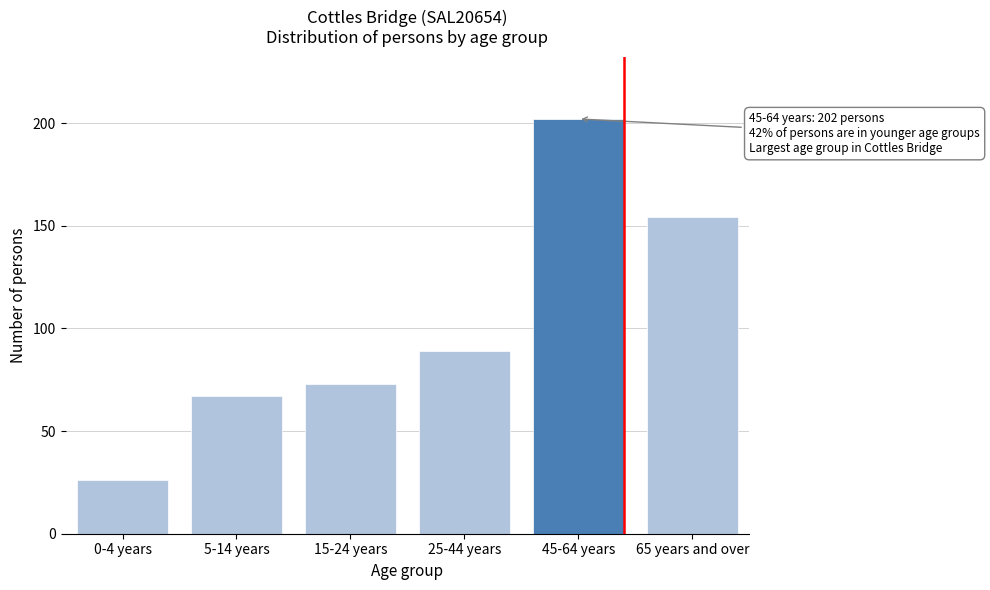

Reading right to left, transcribe all the data shown in this chart.

154	202	89	73	67	26